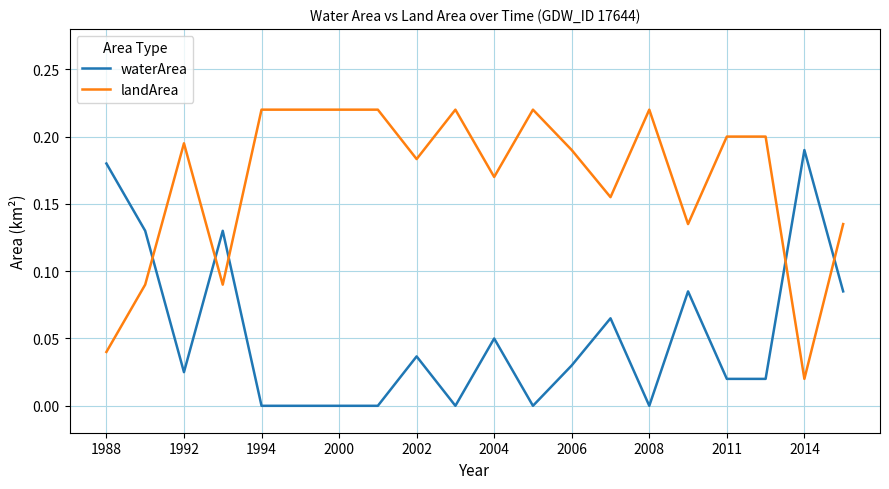

How many times do landArea and waterArea cross each other?

5